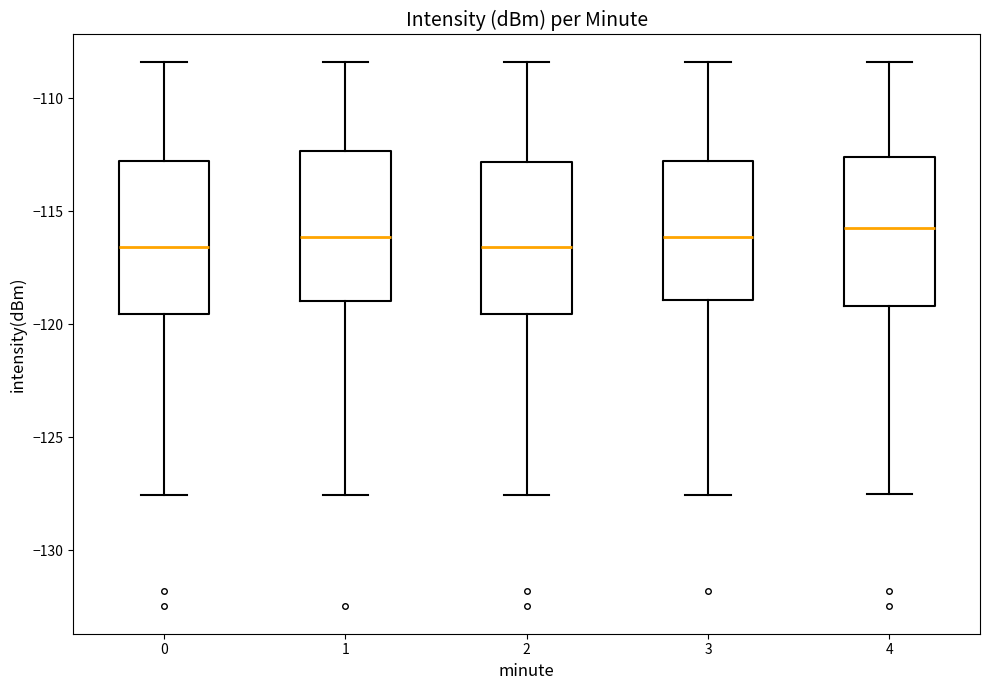

Reading left to right, transcribe this box plot: for each box, give where its median line is, the range the box spans, and where its two whiskers end, as read against the y-axis. The values are not printed on the chart, so give them approximately, as read against the axis.

0: median -116.5, box -119.5 to -113.0, whiskers -127.5 to -108.5
1: median -116.0, box -119.0 to -112.5, whiskers -127.5 to -108.5
2: median -116.5, box -119.5 to -113.0, whiskers -127.5 to -108.5
3: median -116.0, box -119.0 to -113.0, whiskers -127.5 to -108.5
4: median -116.0, box -119.0 to -112.5, whiskers -127.5 to -108.5